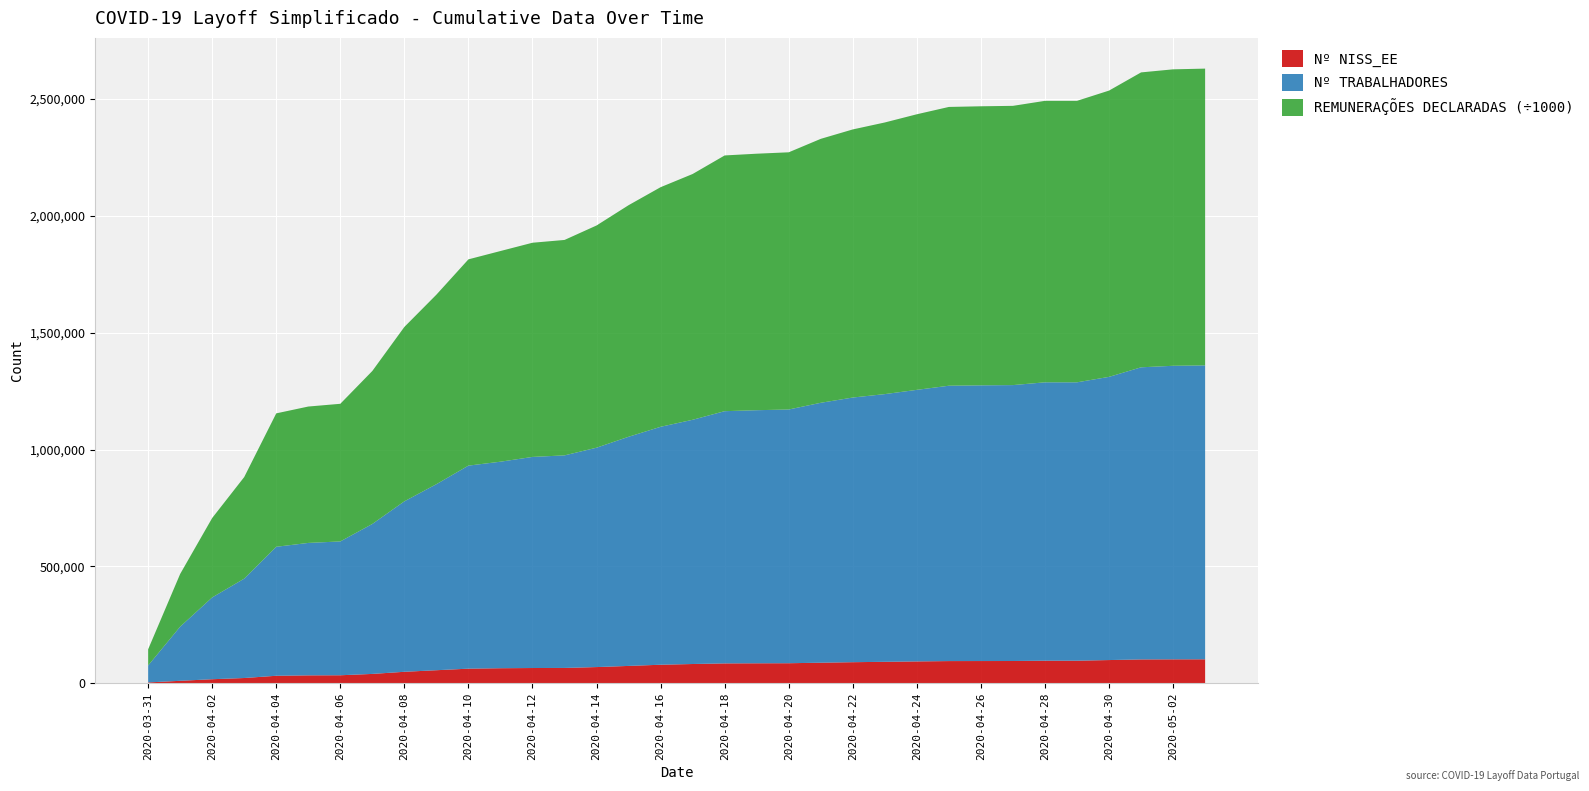

What is the maximum value for Nº NISS_EE?

102357.0